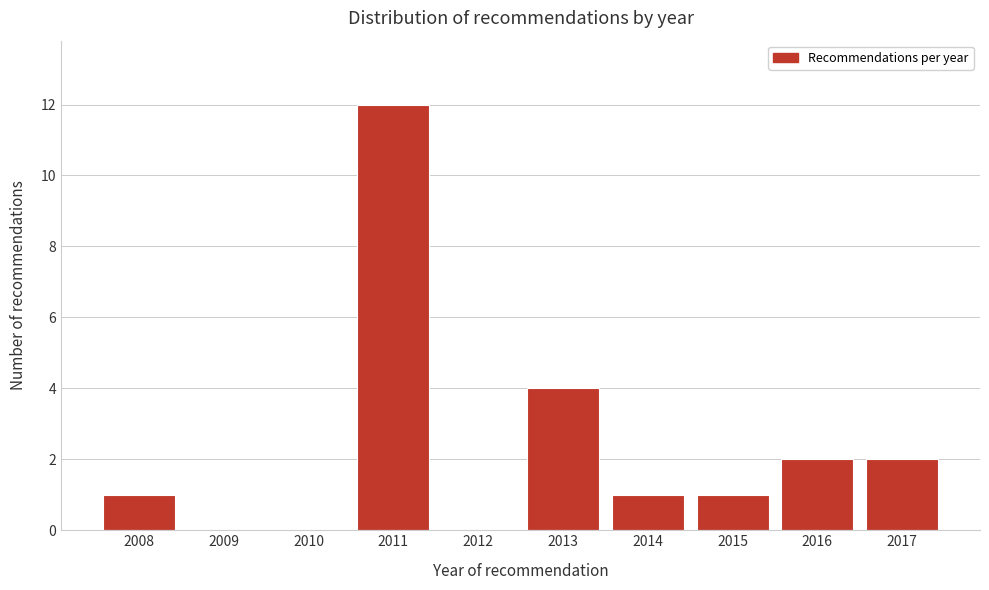

Reading left to right, list all the values displayed in this chart.

2008=1	2009=0	2010=0	2011=12	2012=0	2013=4	2014=1	2015=1	2016=2	2017=2